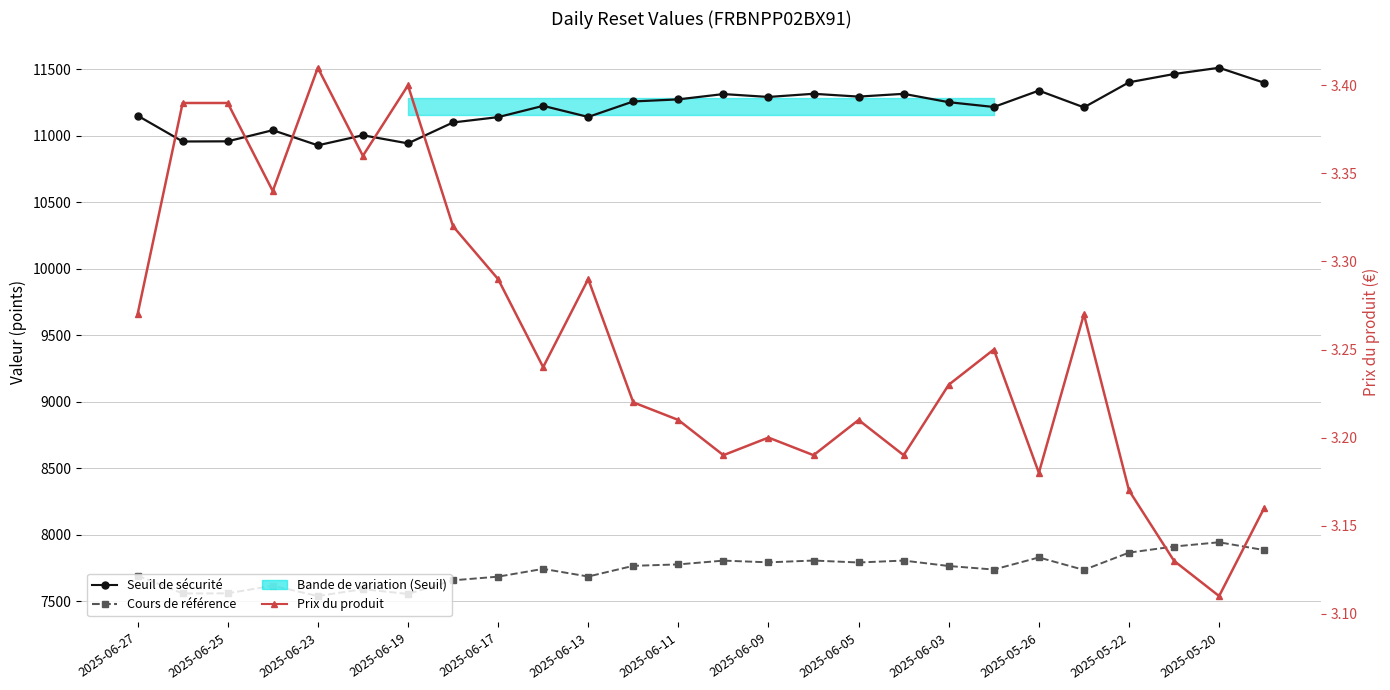

The value of Cours de référence at 2025-05-26 is 7828.1. True or false?

True